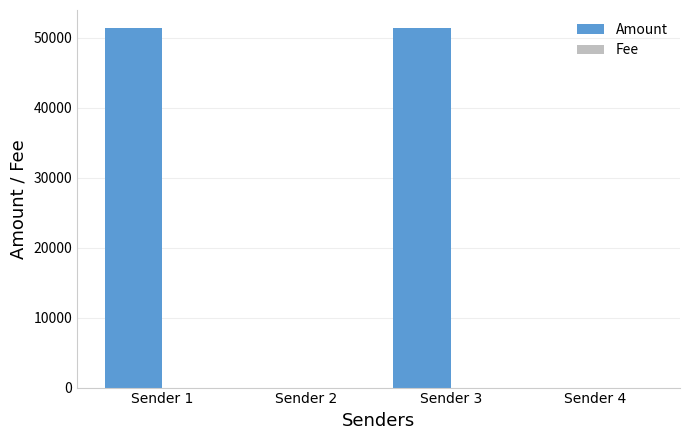

Which series has the largest total across all categories?

Amount